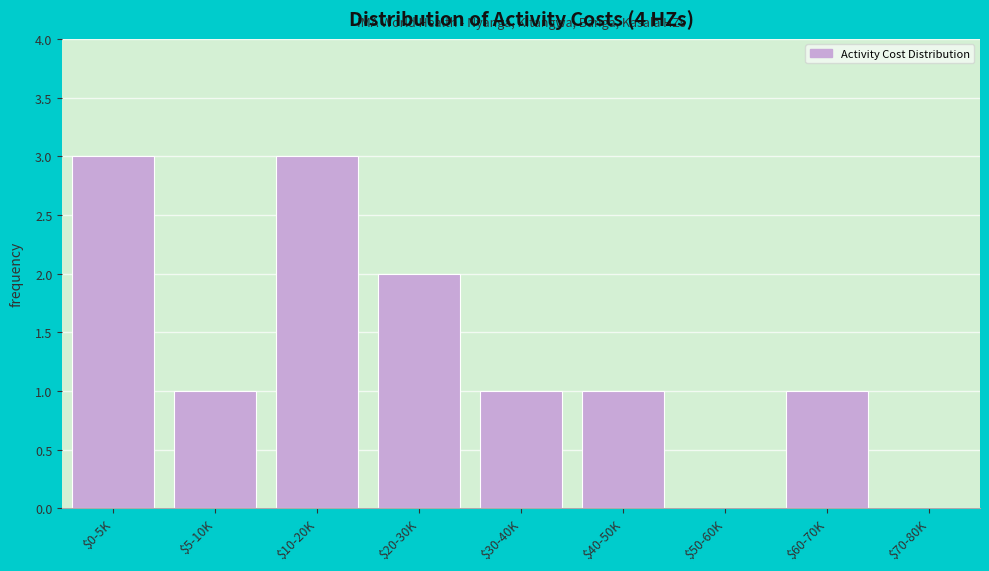

True or false: the data shows 2 at $20-30K.

True